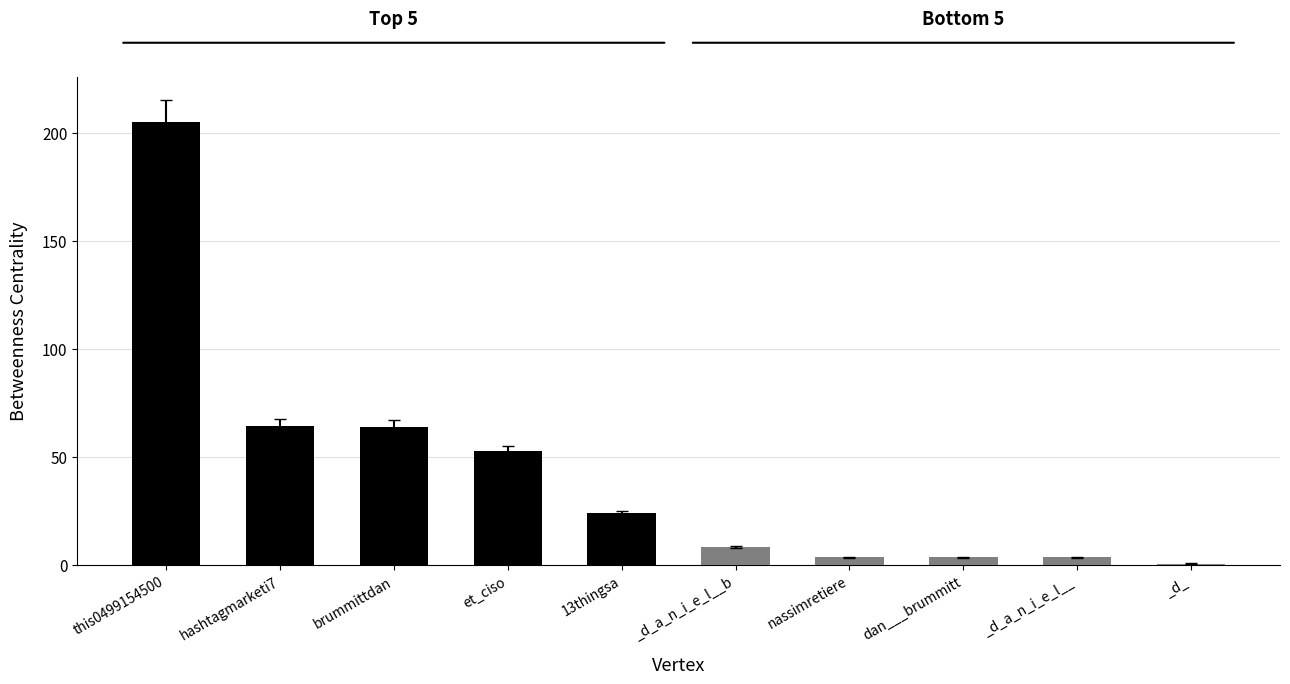

Where does the data first go above 23?

this0499154500